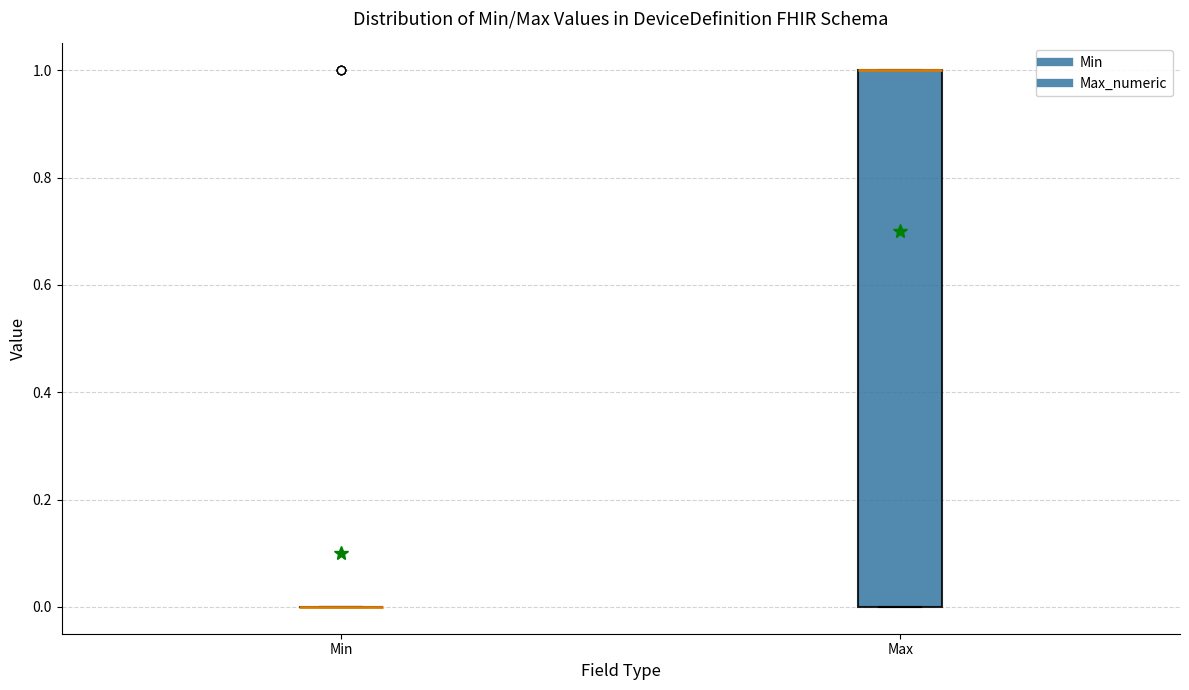

Reading left to right, transcribe this box plot: for each box, give where its median line is, the range the box spans, and where its two whiskers end, as read against the y-axis. The values are not printed on the chart, so give them approximately, as read against the axis.

Min: box collapsed to a line at 0, whiskers 0 to 0
Max: median 1 (drawn on the box's upper edge), box 0 to 1, whiskers 0 to 1